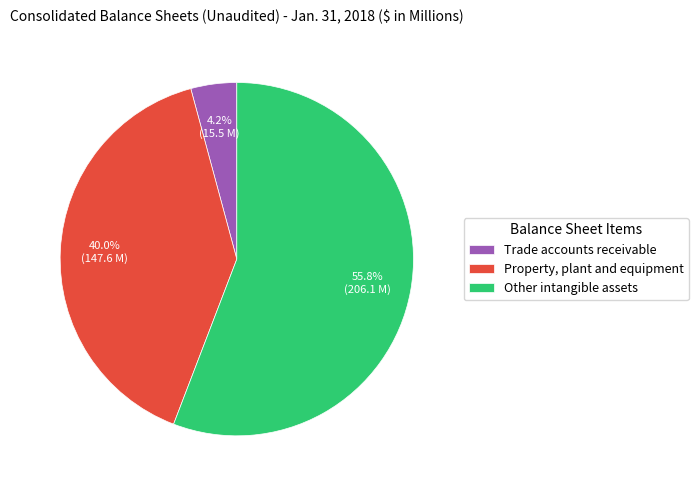

Approximately how many times larger is the value at Other intangible assets compared to Trade accounts receivable?

13.3